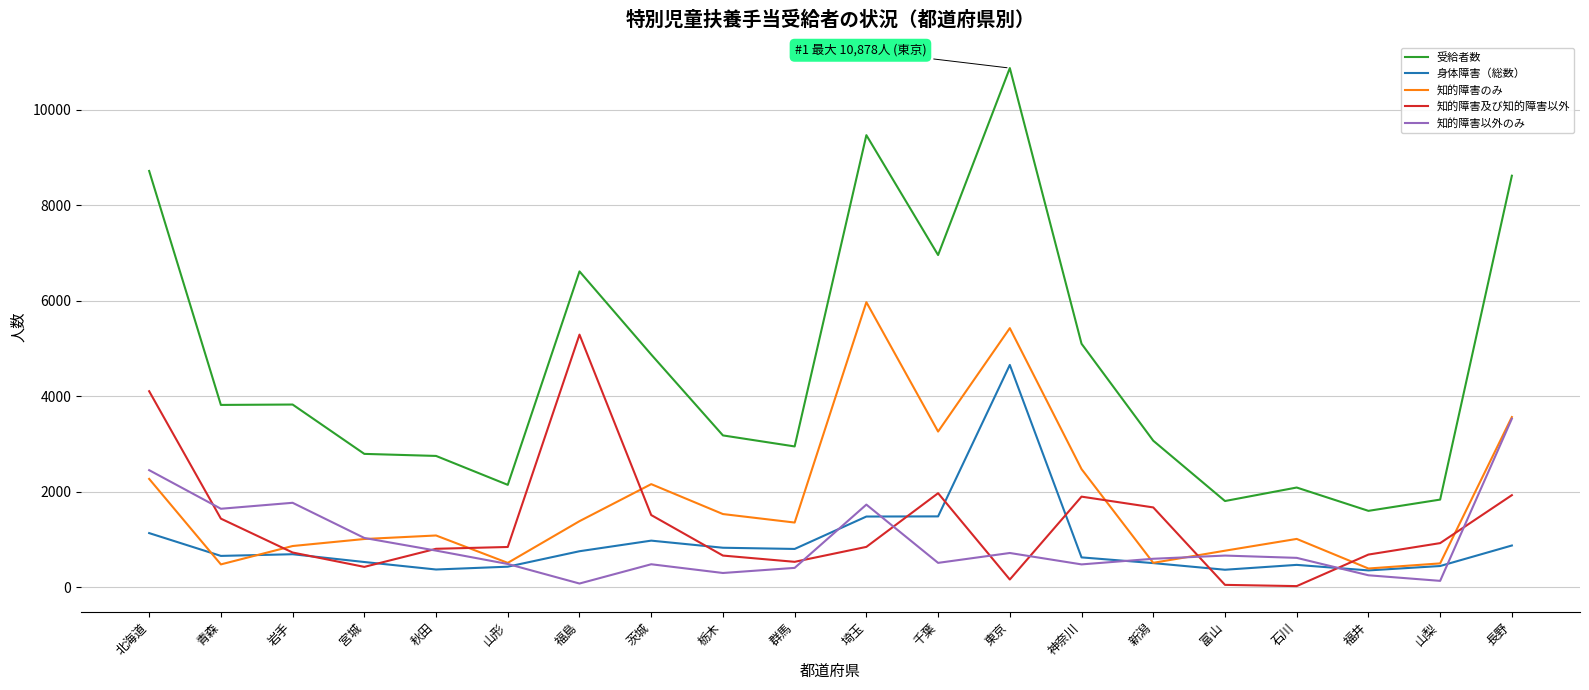

Which category has the highest value across all series?

東京